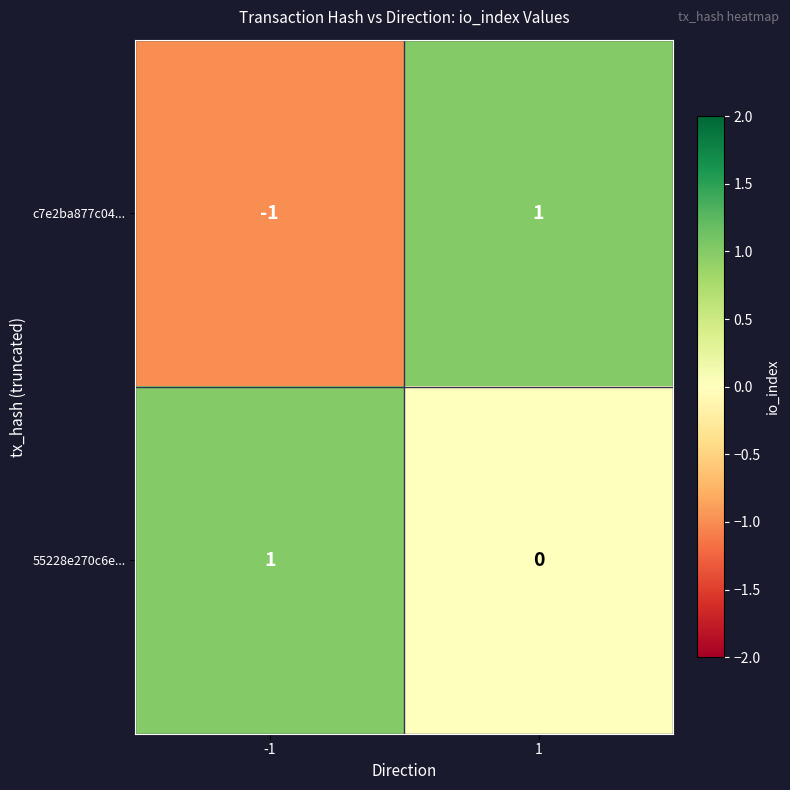

True or false: 55228e270c6e... has a value of 0 at 1.

True